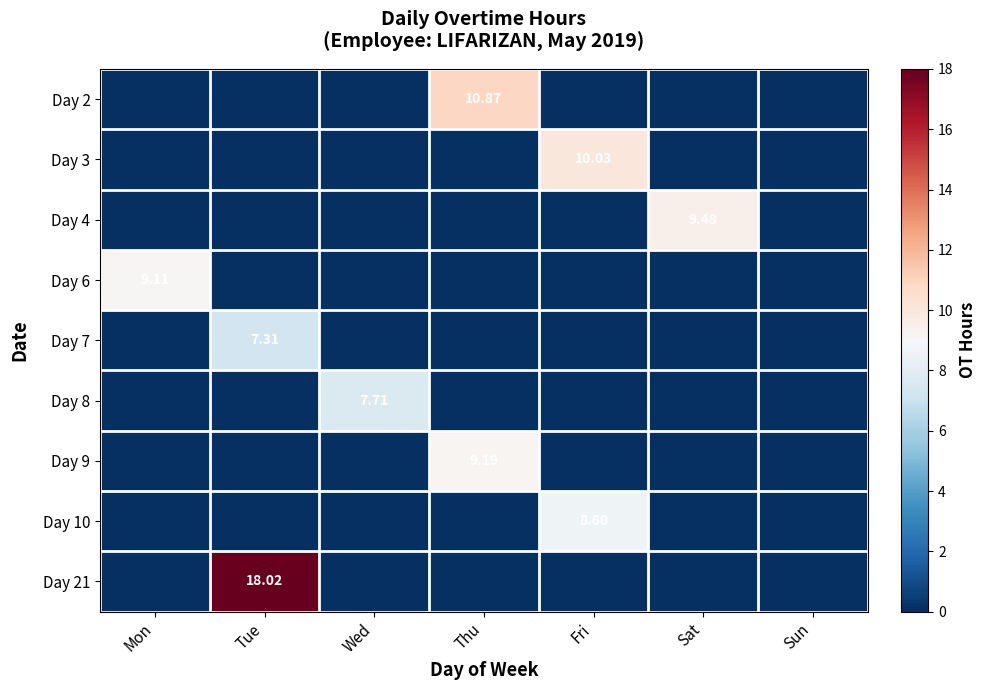

Which series has the largest range (max minus min)?

Day 21